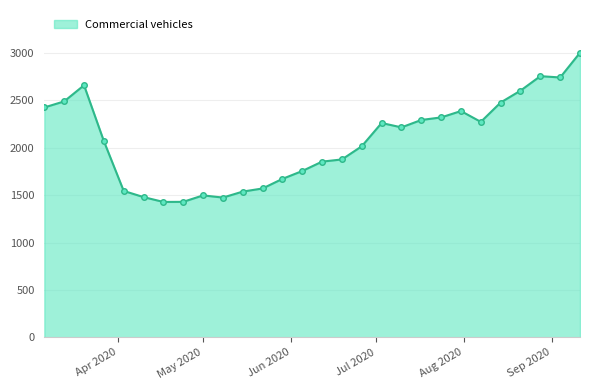

What is the average value?

2075